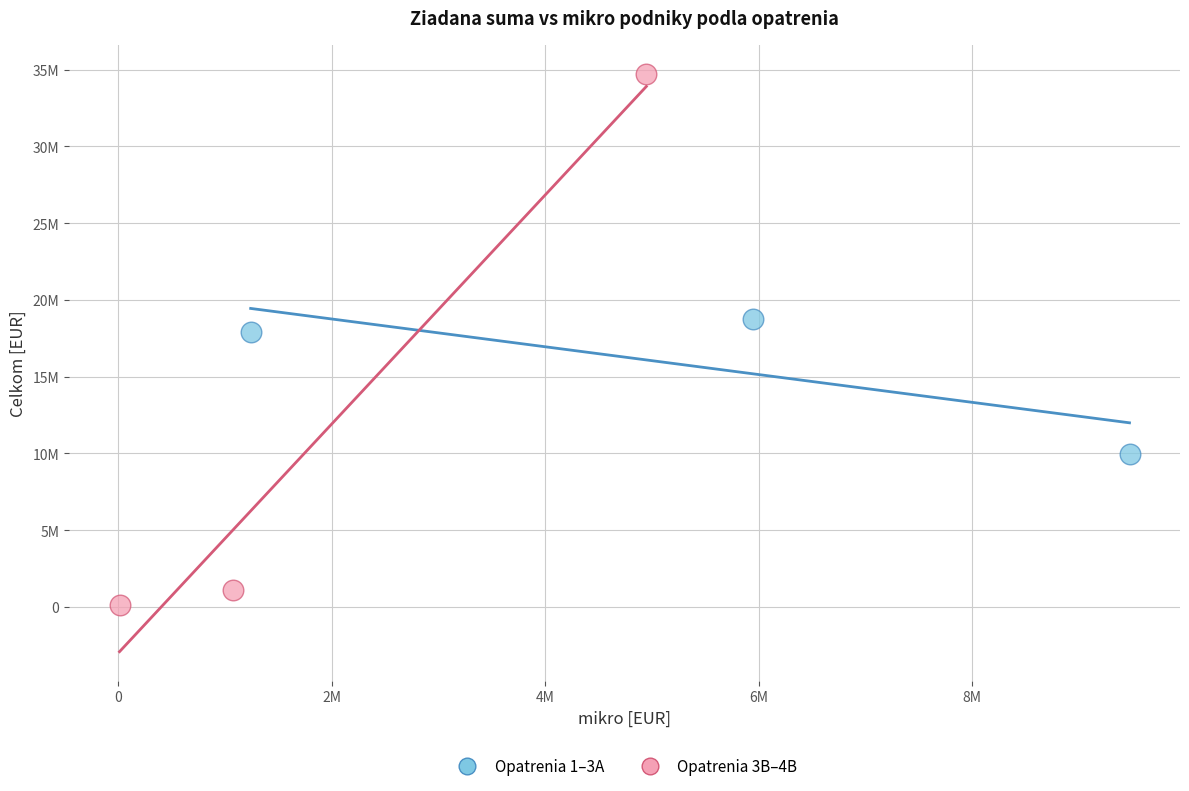

Which series has the widest spread of Y values?

Opatrenia 3B–4B